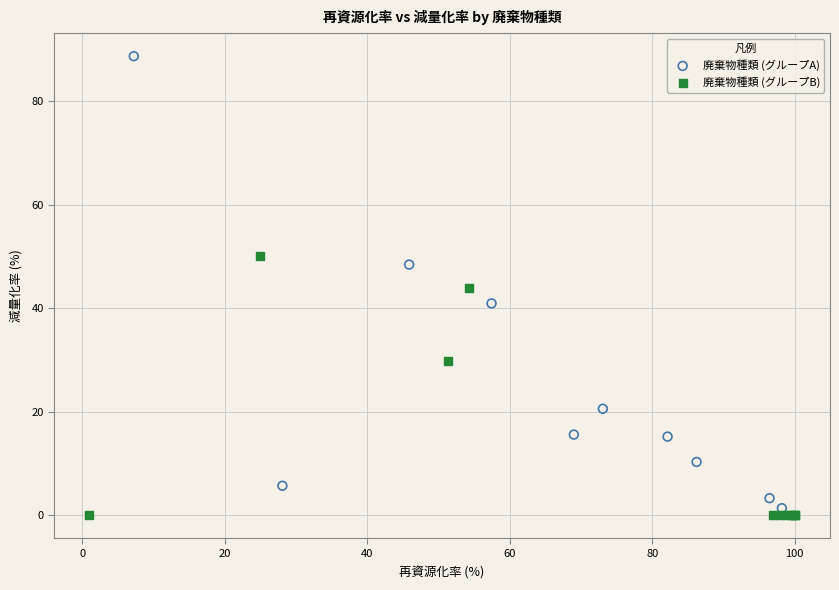

Which series reaches the maximum Y coordinate?

廃棄物種類 (グループA)